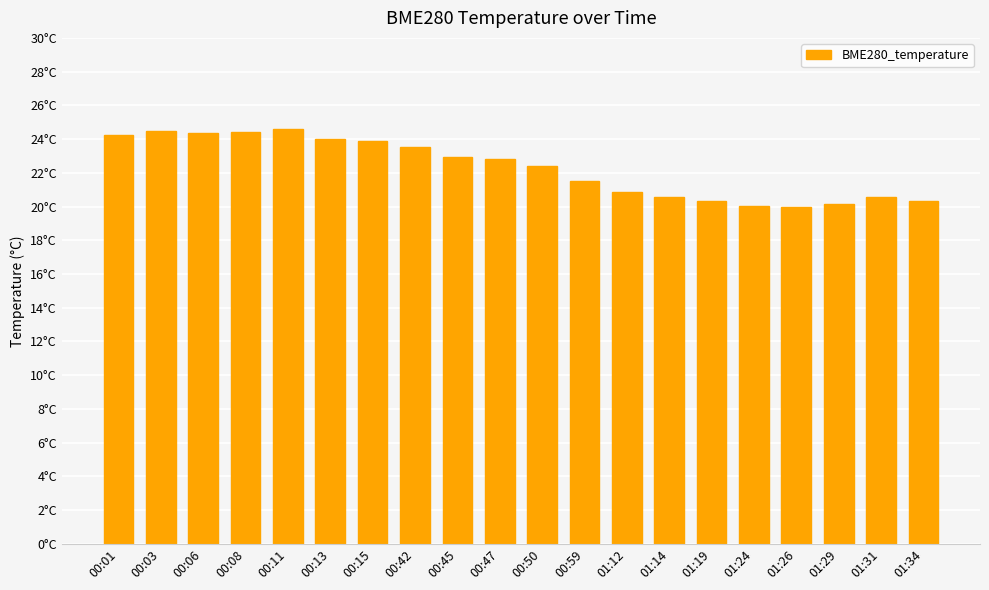

What is the difference between the second highest and minimum values?

4.5